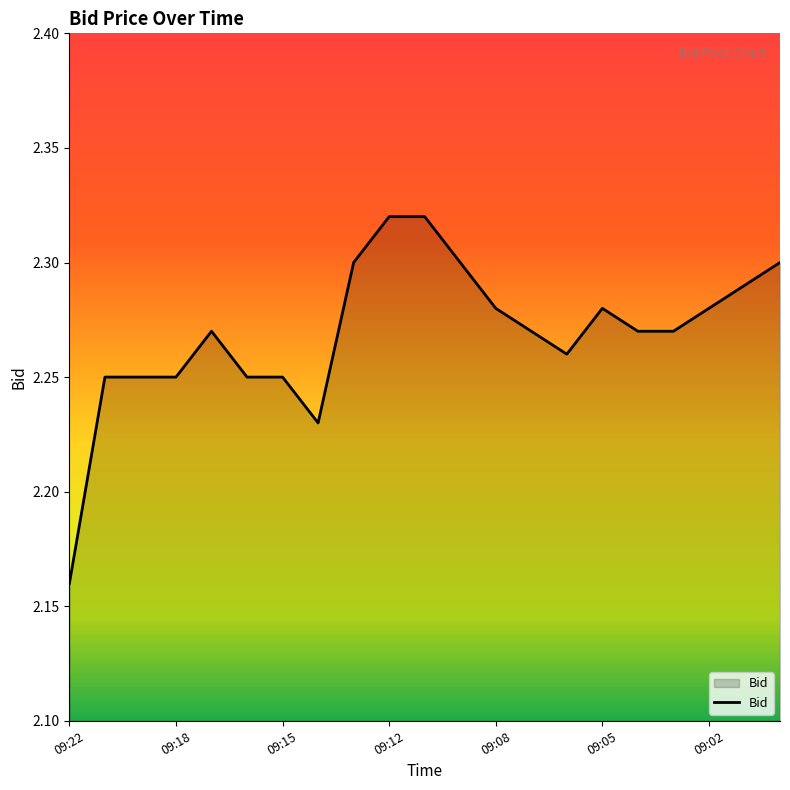

What is the sum of all values?

47.6